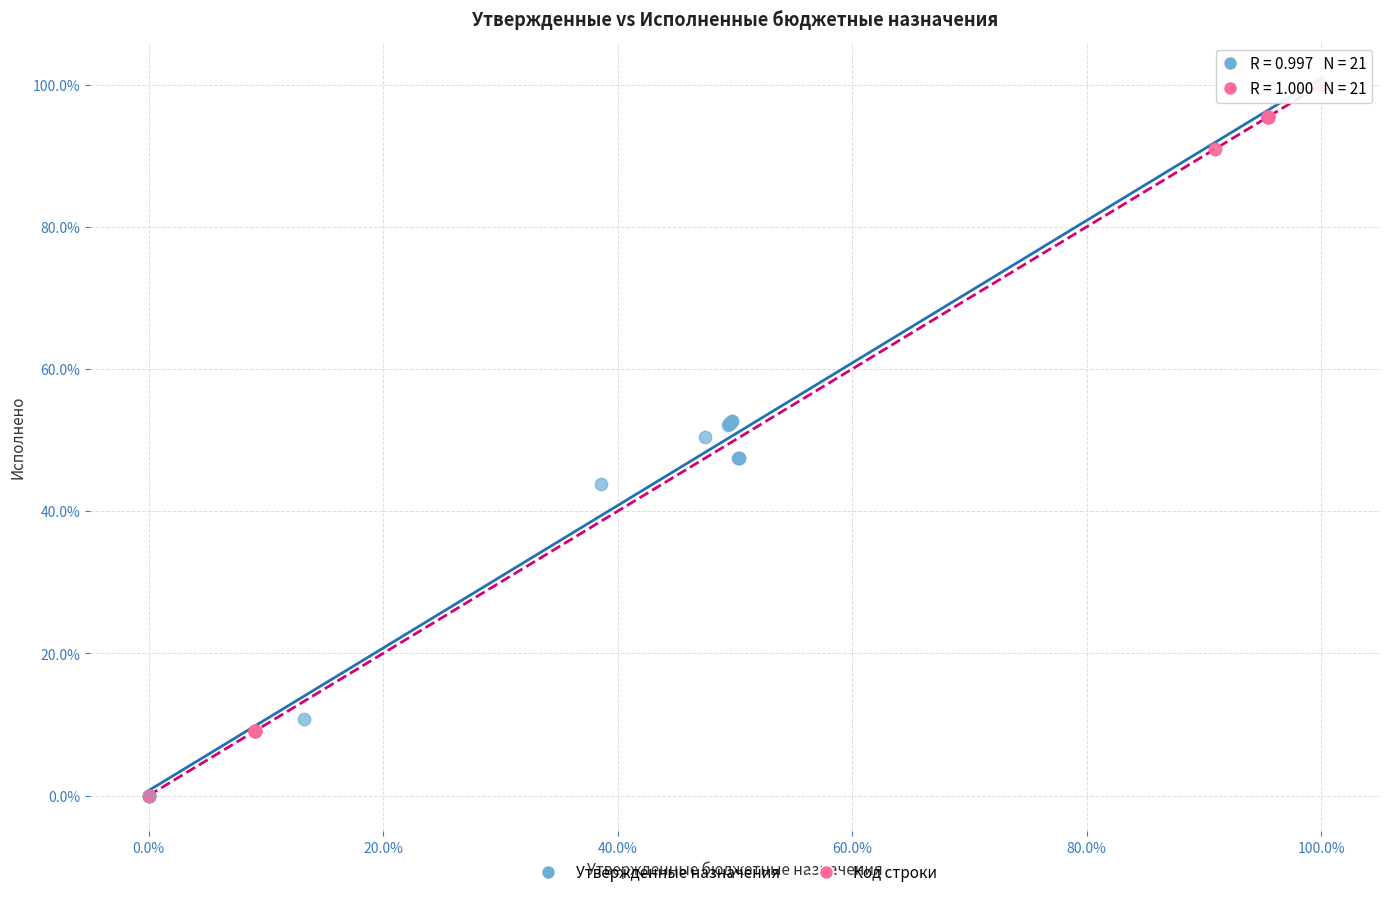

What are all the series names shown in the legend?

Утвержденные назначения, Код строки